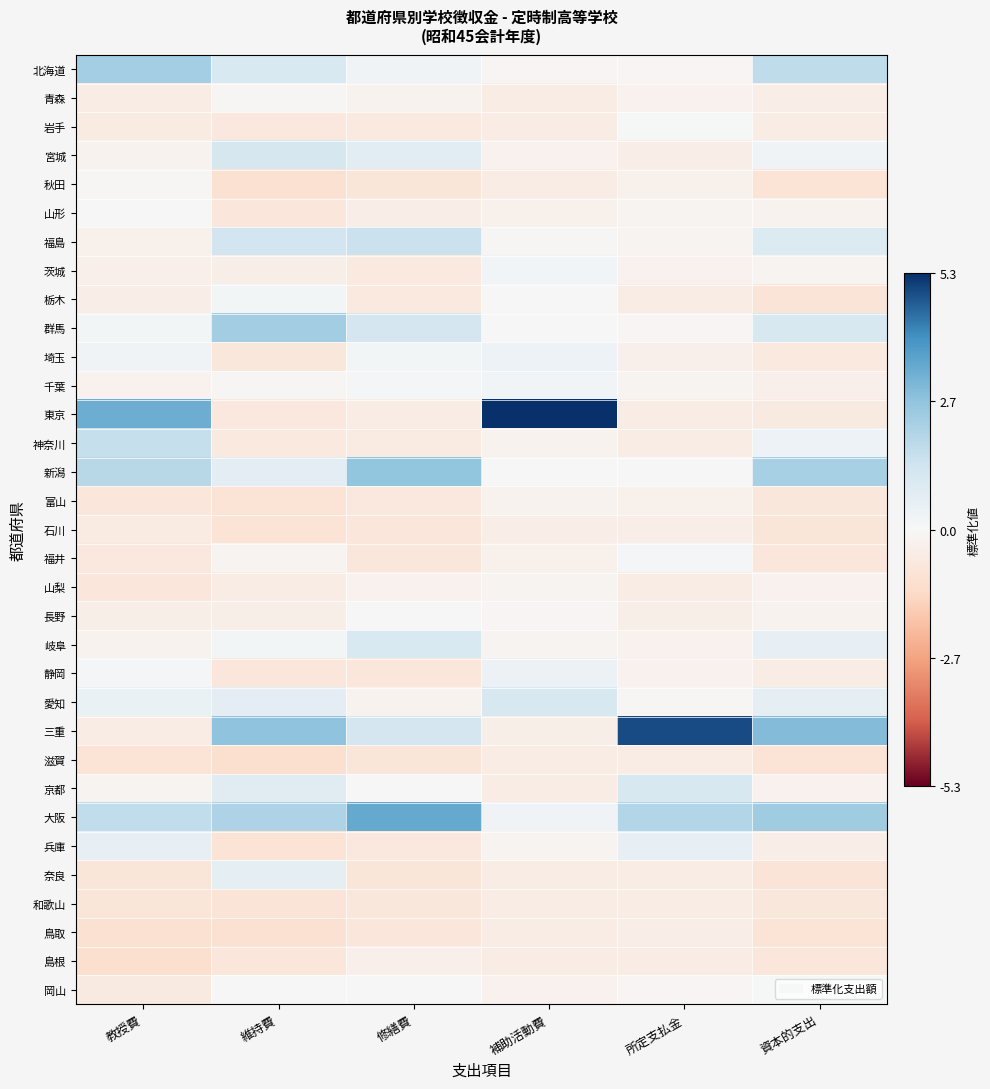

What is the greatest value displayed?

5.3